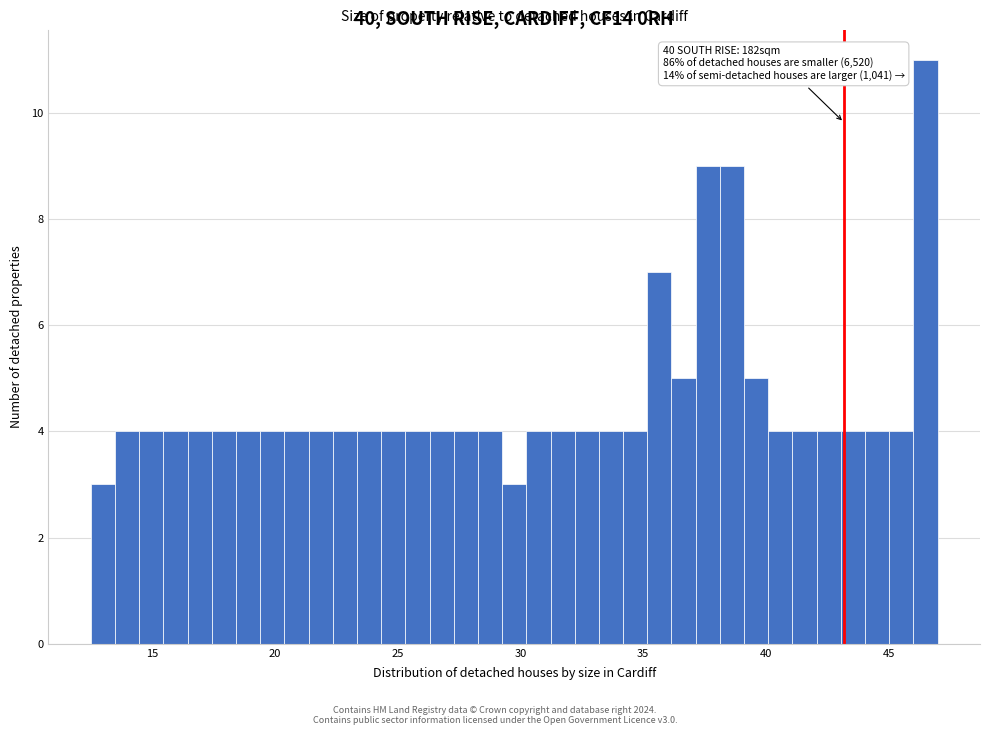

Around what value on the x-axis is the tallest bar? Give the approximate position of its centre, as read against the axis.

46.5